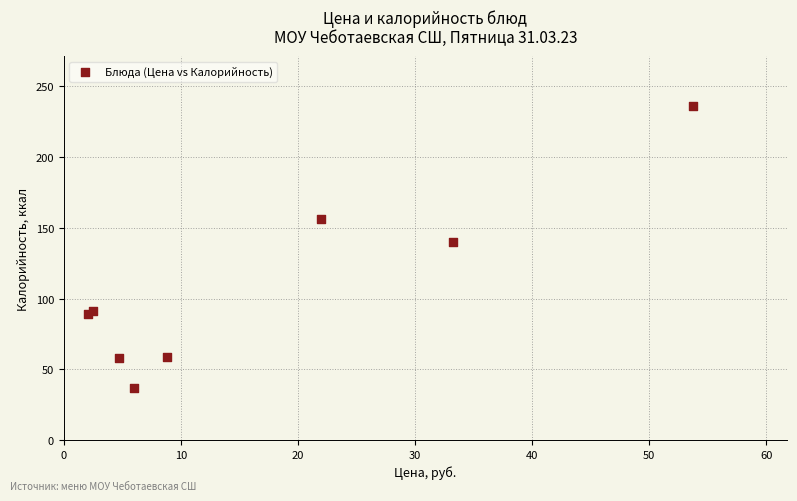

What Y value in the scatter plot is closest to 136?

140